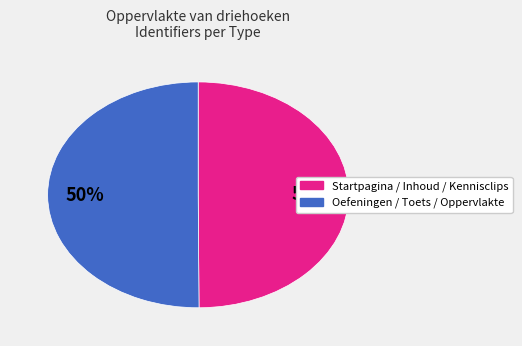

To the nearest percent, what is the average slice percentage?

50%